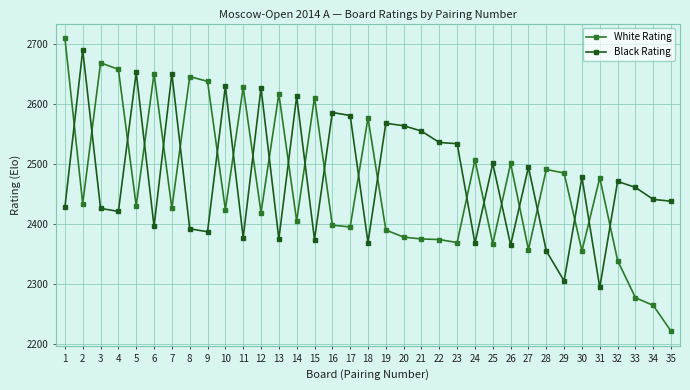

How many lines are shown in the chart?

2